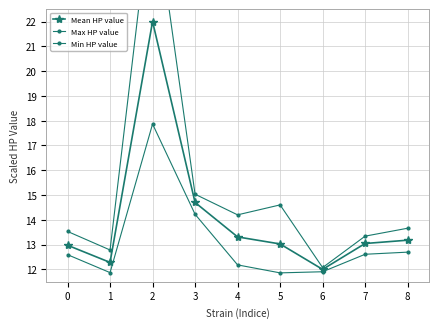

True or false: Min HP value and Max HP value intersect in this chart.

False